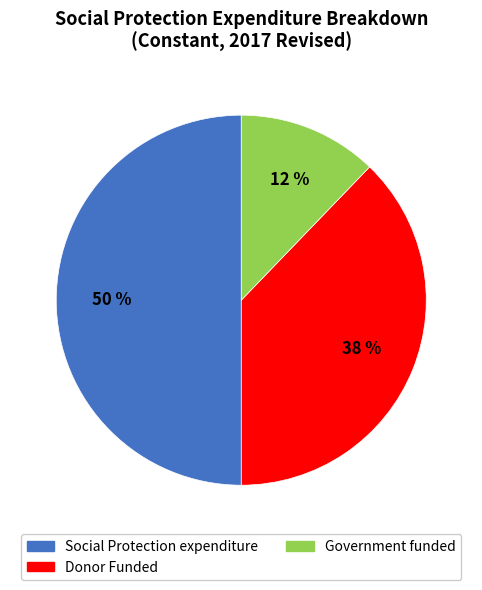

How many segments does this pie chart have?

3